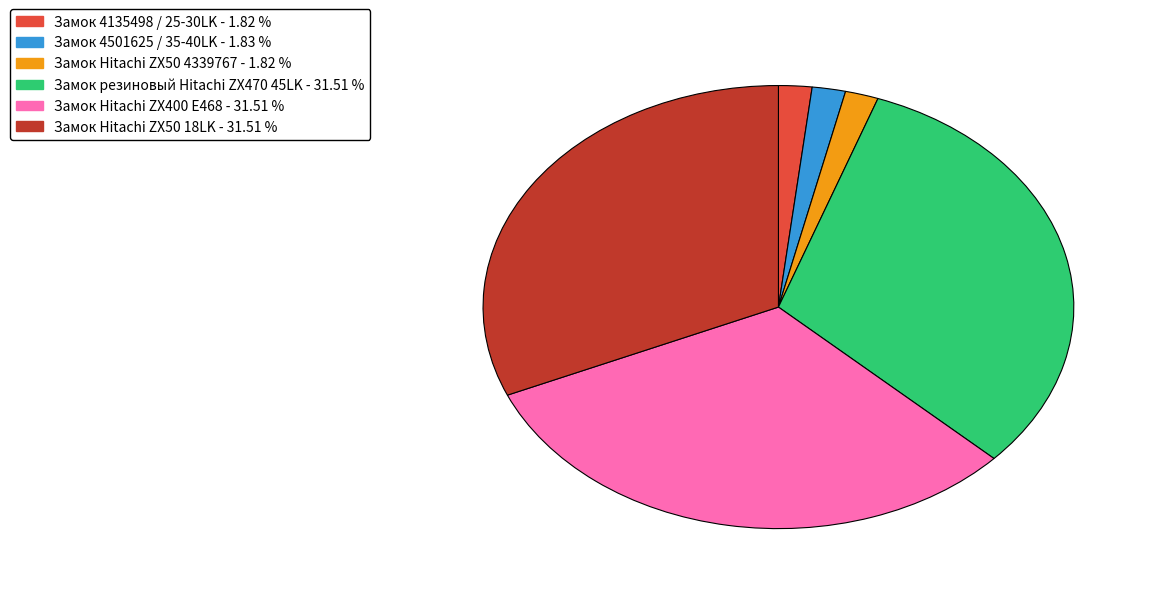

Does Замок Hitachi ZX50 18LK represent more than half of the total?

No